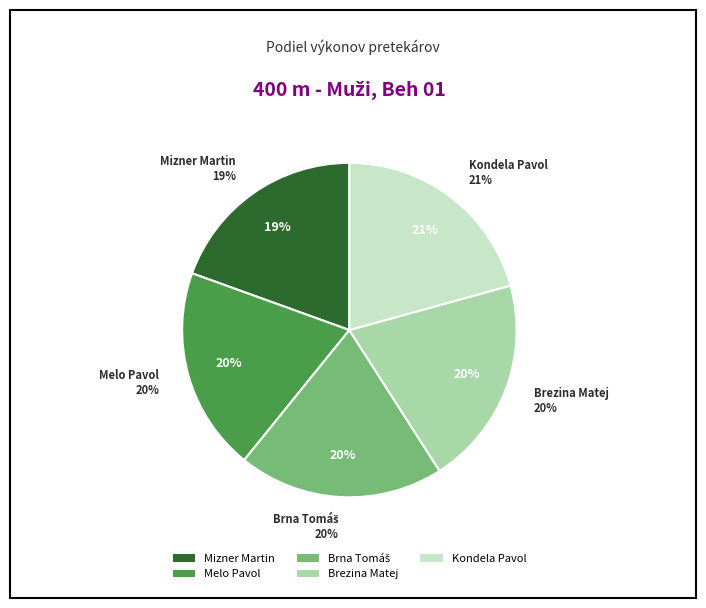

Which slice is the smallest?

Mizner Martin